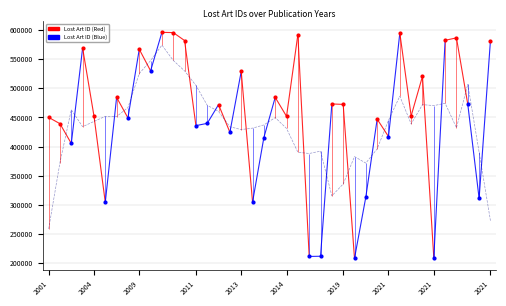

What is the total value across all series at 2021?

893994